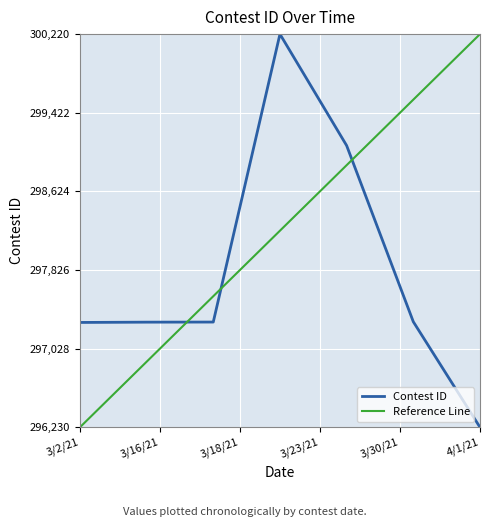

Is this an area chart (filled region under the line)?

No